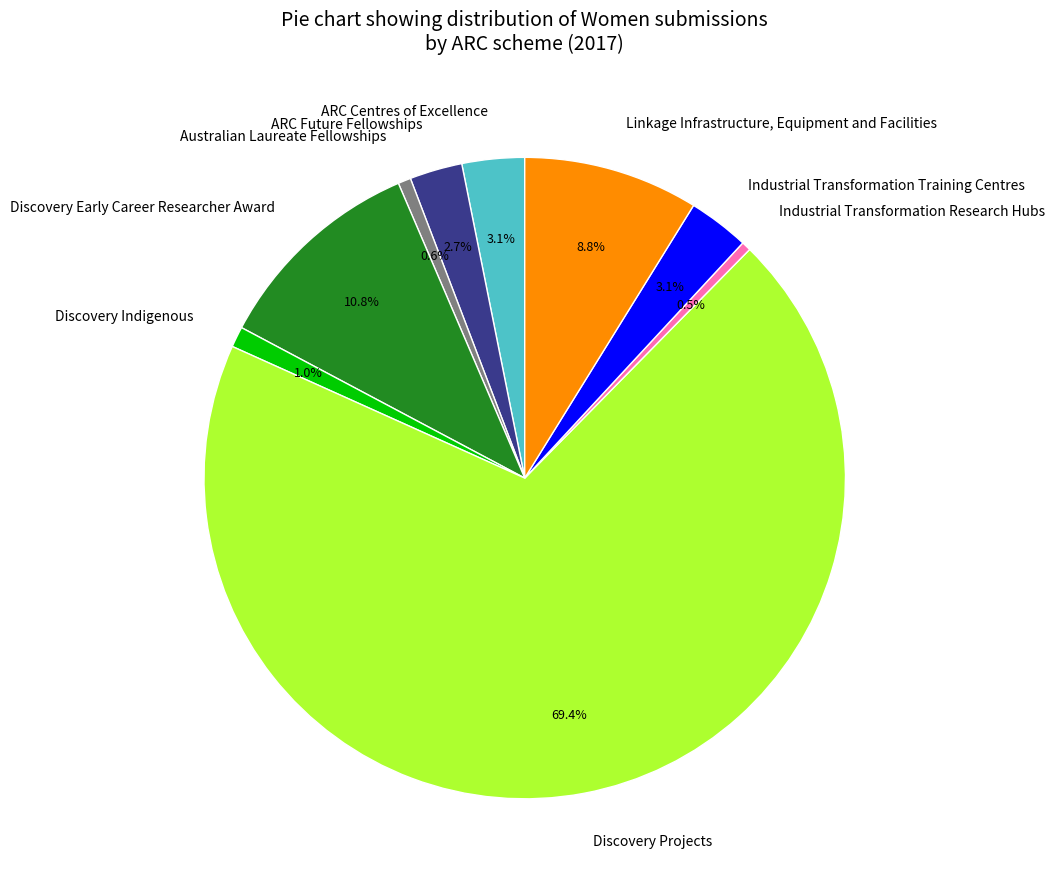

What is the ratio of the value at Australian Laureate Fellowships to the value at Discovery Early Career Researcher Award?

0.1